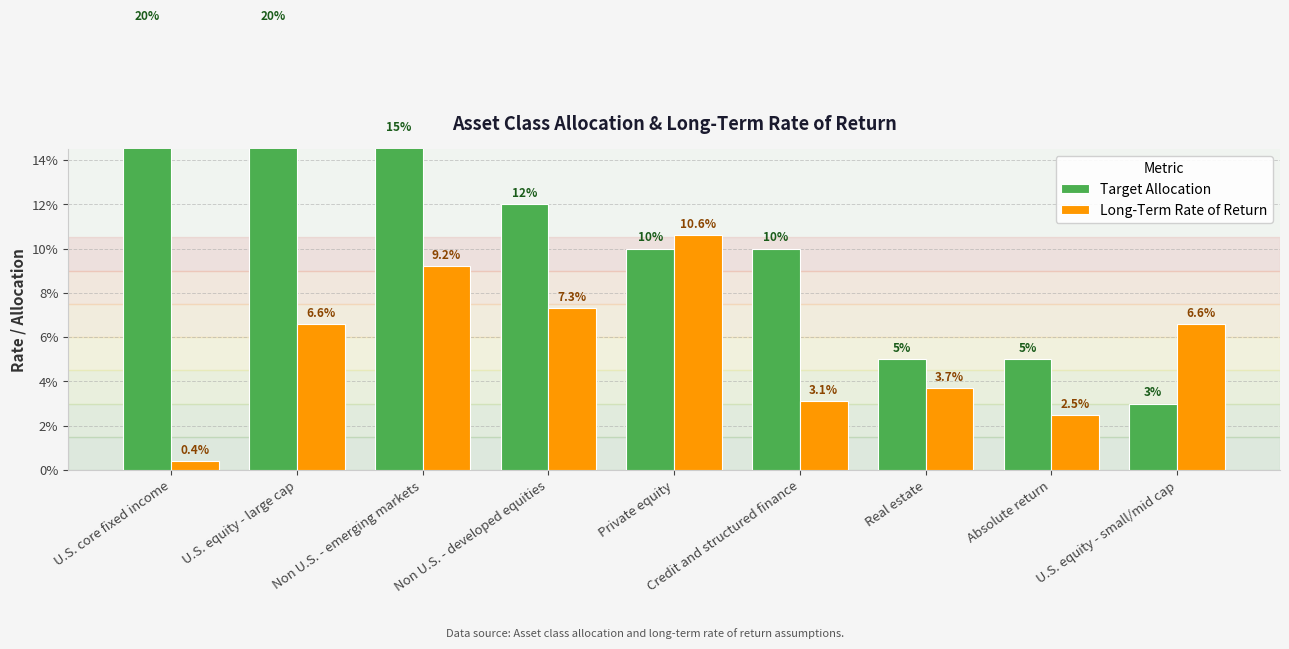

The value of Target Allocation at Non U.S. - developed equities is 0.1. True or false?

True